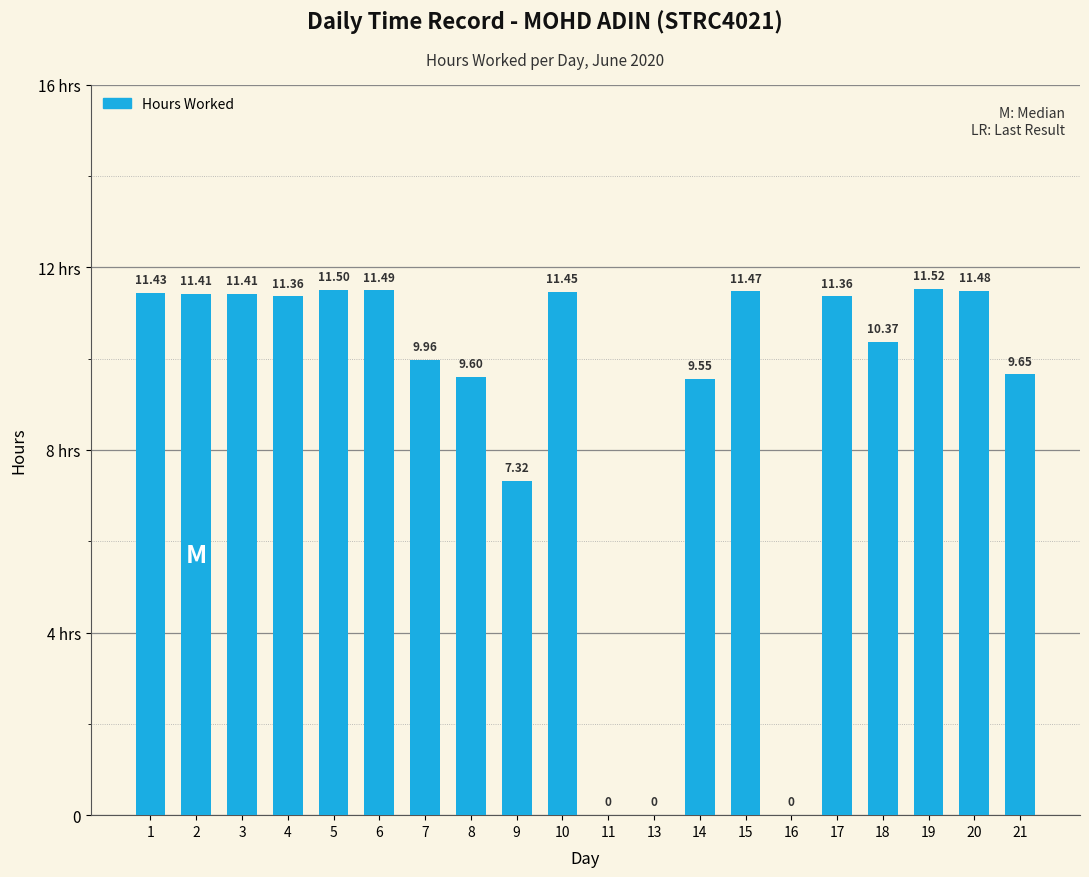

Rank the categories by value from lowest to highest.

11, 13, 16, 9, 14, 8, 21, 7, 18, 4, 17, 2, 3, 1, 10, 15, 20, 6, 5, 19